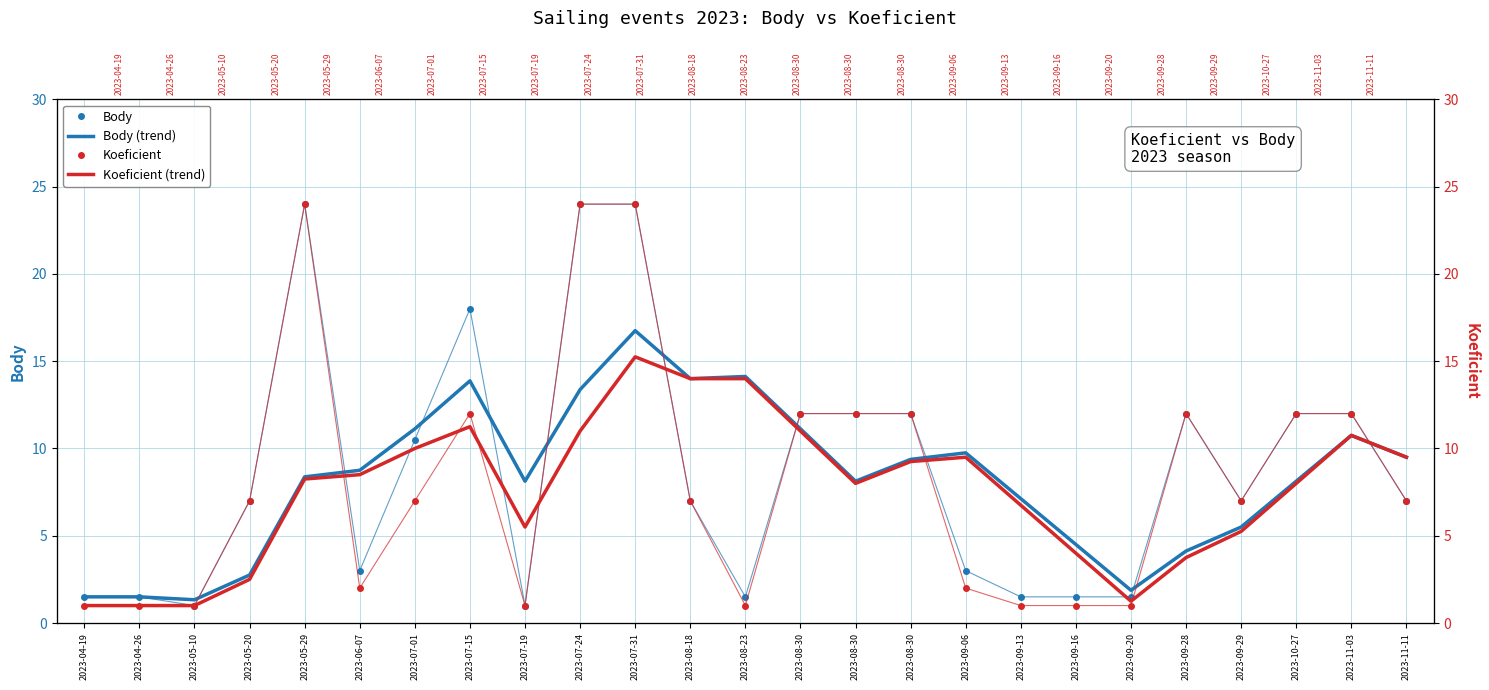

Reading left to right, transcribe all the data shown in this chart.

Body: 2023-04-19=1.5	2023-04-26=1.5	2023-05-10=1.0	2023-05-20=7.0	2023-05-29=24.0	2023-06-07=3.0	2023-07-01=10.5	2023-07-15=18.0	2023-07-19=1.0	2023-07-24=24.0	2023-07-31=24.0	2023-08-18=7.0	2023-08-23=1.5	2023-08-30=12.0	2023-08-30=12.0	2023-08-30=12.0	2023-09-06=3.0	2023-09-13=1.5	2023-09-16=1.5	2023-09-20=1.5	2023-09-28=12.0	2023-09-29=7.0	2023-10-27=12.0	2023-11-03=12.0	2023-11-11=7.0
Body (trend): 2023-04-19=1.5	2023-04-26=1.5	2023-05-10=1.3	2023-05-20=2.8	2023-05-29=8.4	2023-06-07=8.8	2023-07-01=11.1	2023-07-15=13.9	2023-07-19=8.1	2023-07-24=13.4	2023-07-31=16.8	2023-08-18=14.0	2023-08-23=14.1	2023-08-30=11.1	2023-08-30=8.1	2023-08-30=9.4	2023-09-06=9.8	2023-09-13=7.1	2023-09-16=4.5	2023-09-20=1.9	2023-09-28=4.1	2023-09-29=5.5	2023-10-27=8.1	2023-11-03=10.8	2023-11-11=9.5
Koeficient: 2023-04-19=1.0	2023-04-26=1.0	2023-05-10=1.0	2023-05-20=7.0	2023-05-29=24.0	2023-06-07=2.0	2023-07-01=7.0	2023-07-15=12.0	2023-07-19=1.0	2023-07-24=24.0	2023-07-31=24.0	2023-08-18=7.0	2023-08-23=1.0	2023-08-30=12.0	2023-08-30=12.0	2023-08-30=12.0	2023-09-06=2.0	2023-09-13=1.0	2023-09-16=1.0	2023-09-20=1.0	2023-09-28=12.0	2023-09-29=7.0	2023-10-27=12.0	2023-11-03=12.0	2023-11-11=7.0
Koeficient (trend): 2023-04-19=1.0	2023-04-26=1.0	2023-05-10=1.0	2023-05-20=2.5	2023-05-29=8.2	2023-06-07=8.5	2023-07-01=10.0	2023-07-15=11.2	2023-07-19=5.5	2023-07-24=11.0	2023-07-31=15.2	2023-08-18=14.0	2023-08-23=14.0	2023-08-30=11.0	2023-08-30=8.0	2023-08-30=9.2	2023-09-06=9.5	2023-09-13=6.8	2023-09-16=4.0	2023-09-20=1.2	2023-09-28=3.8	2023-09-29=5.2	2023-10-27=8.0	2023-11-03=10.8	2023-11-11=9.5